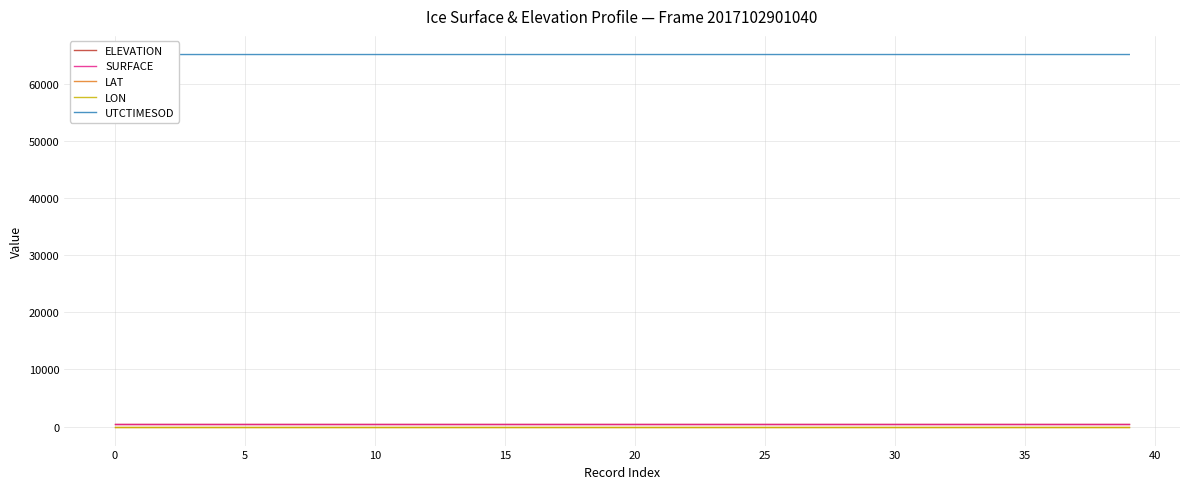

What are all the series names shown in the legend?

ELEVATION, SURFACE, LAT, LON, UTCTIMESOD